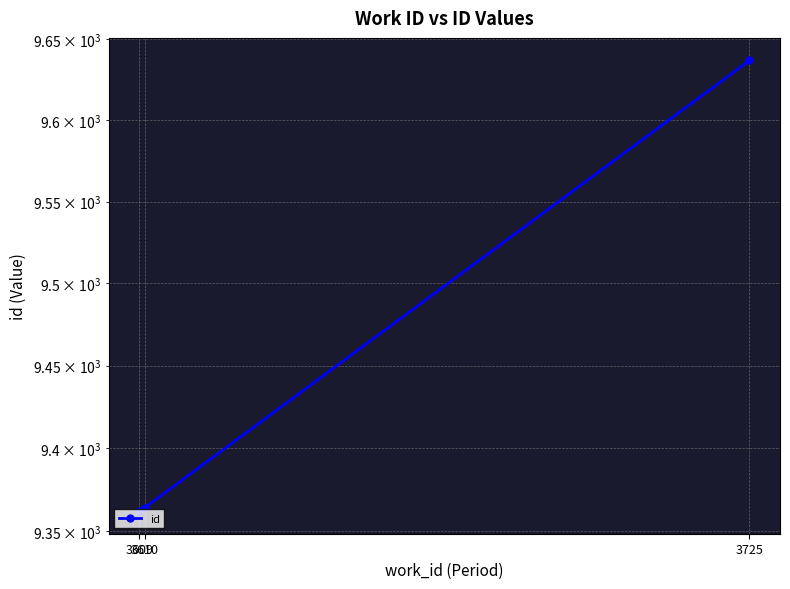

Rank the categories by value from highest to lowest.

3725, 3610, 3609